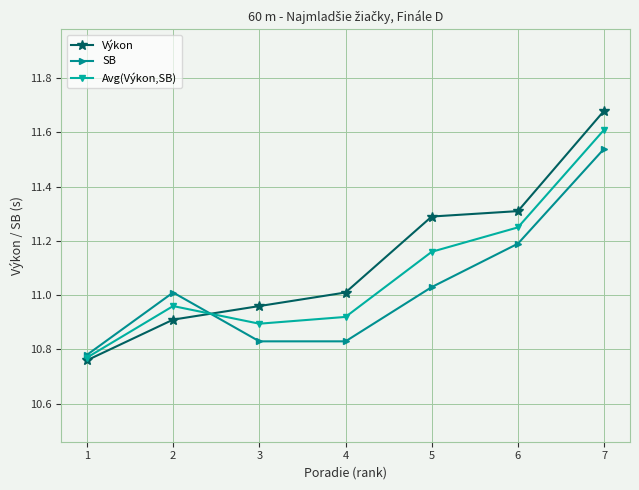

Rank the series by their maximum value, from lowest to highest.

SB, Avg(Výkon,SB), Výkon